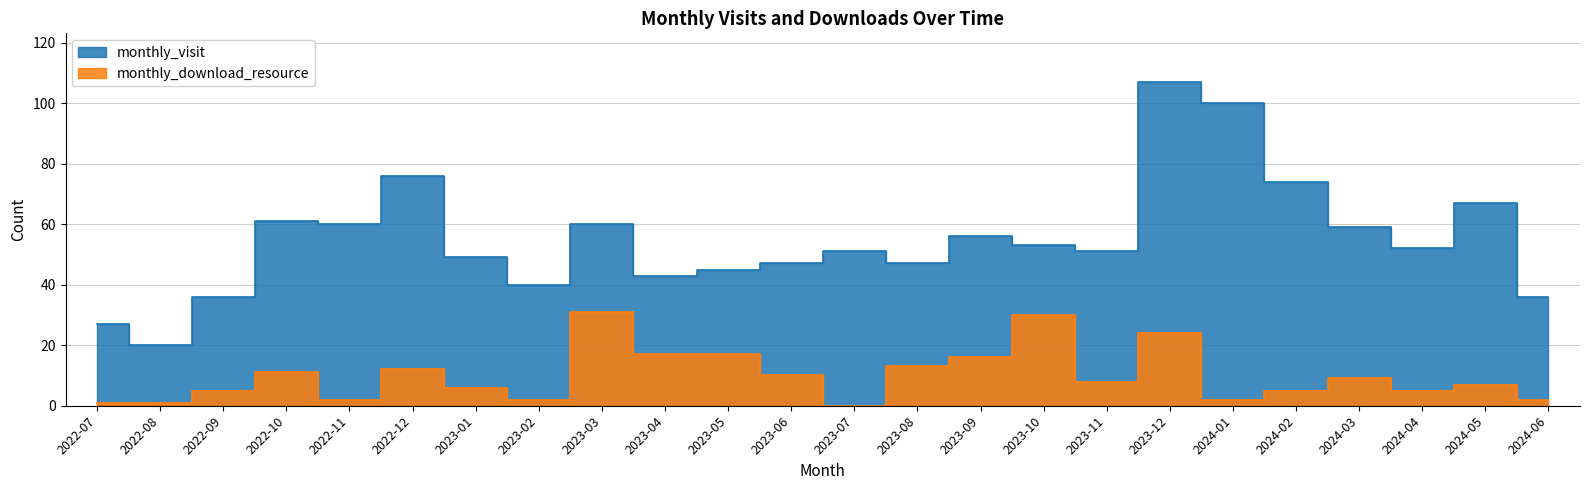

The value of monthly_download_resource at 2024-04 is 7. True or false?

False